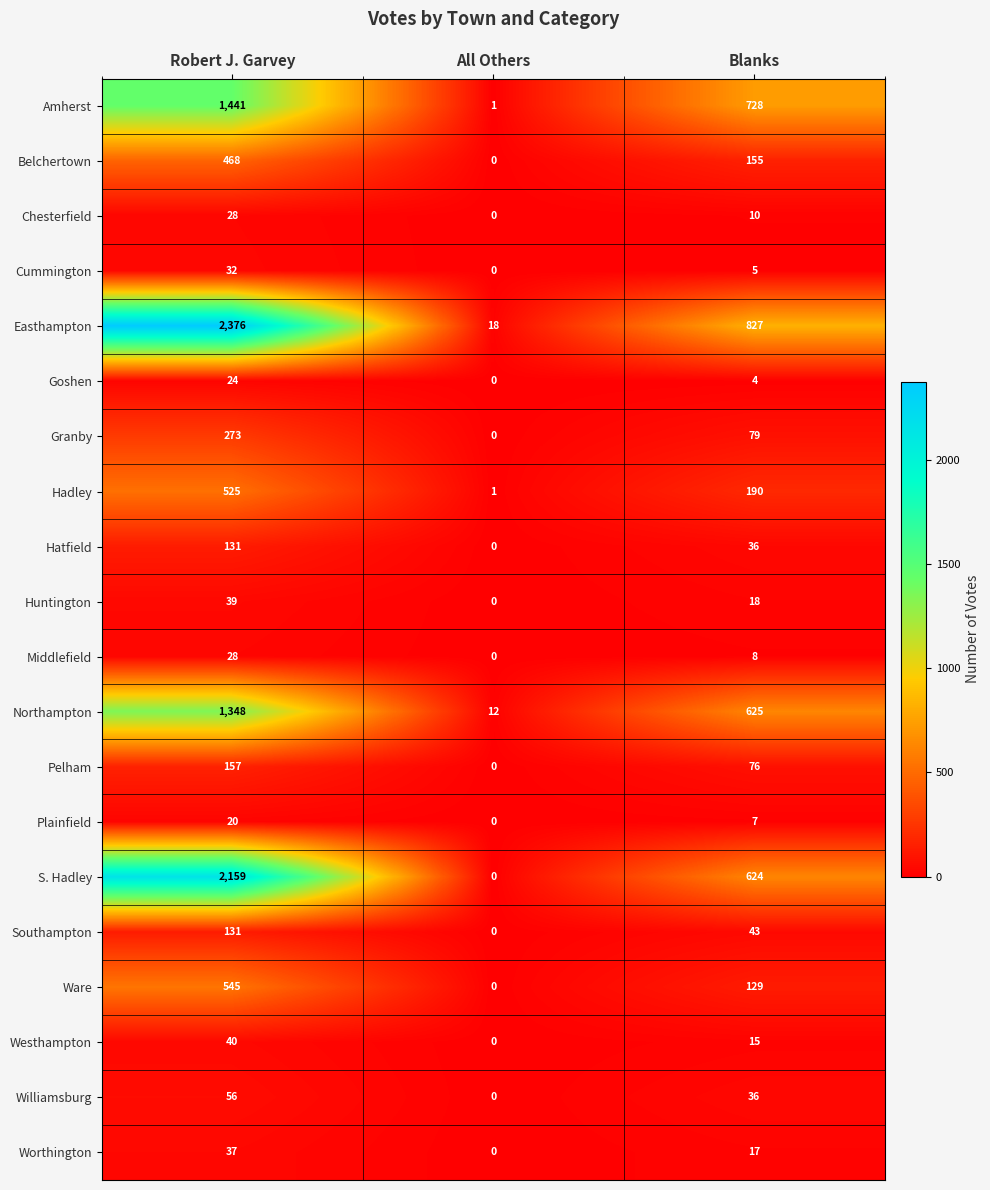

How many data points does each series have?

3